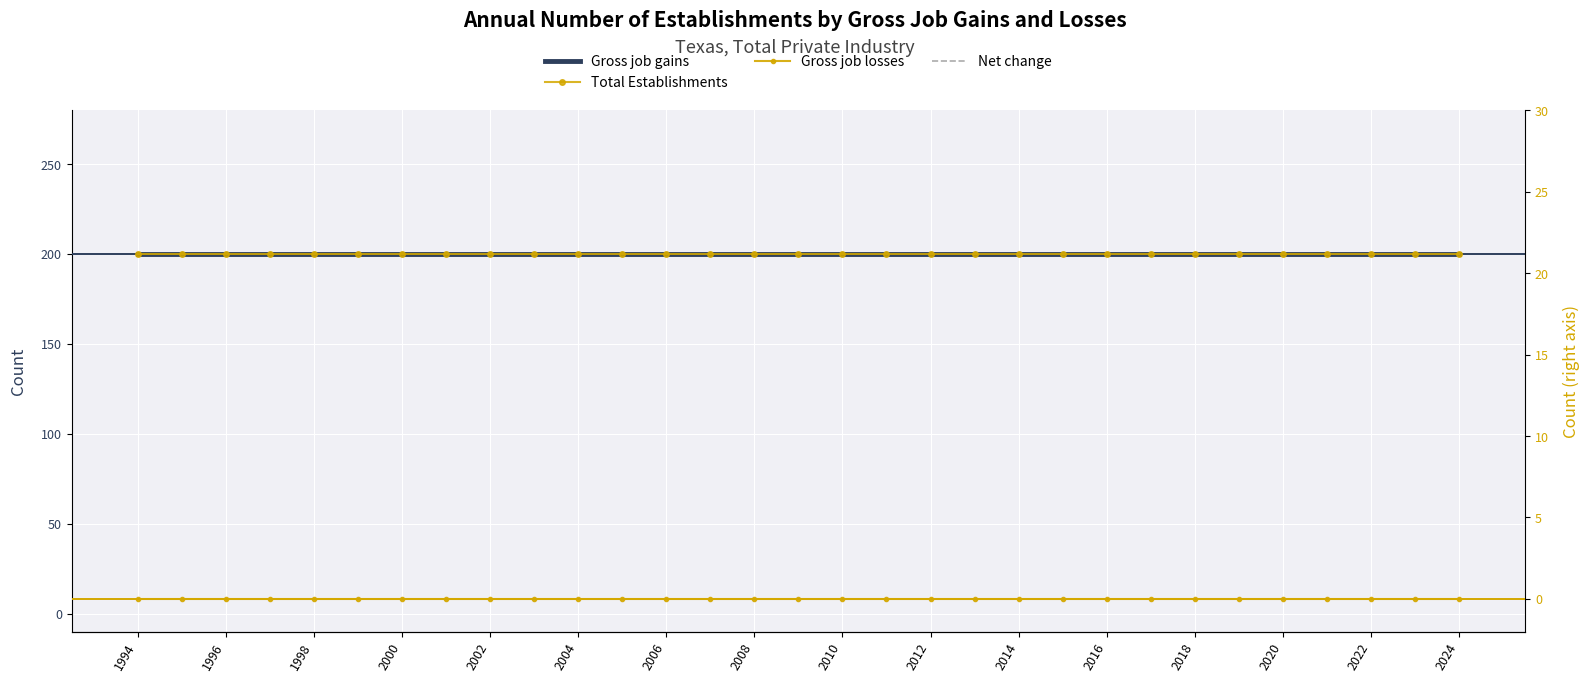

Between 25 and 30, which is larger?

25